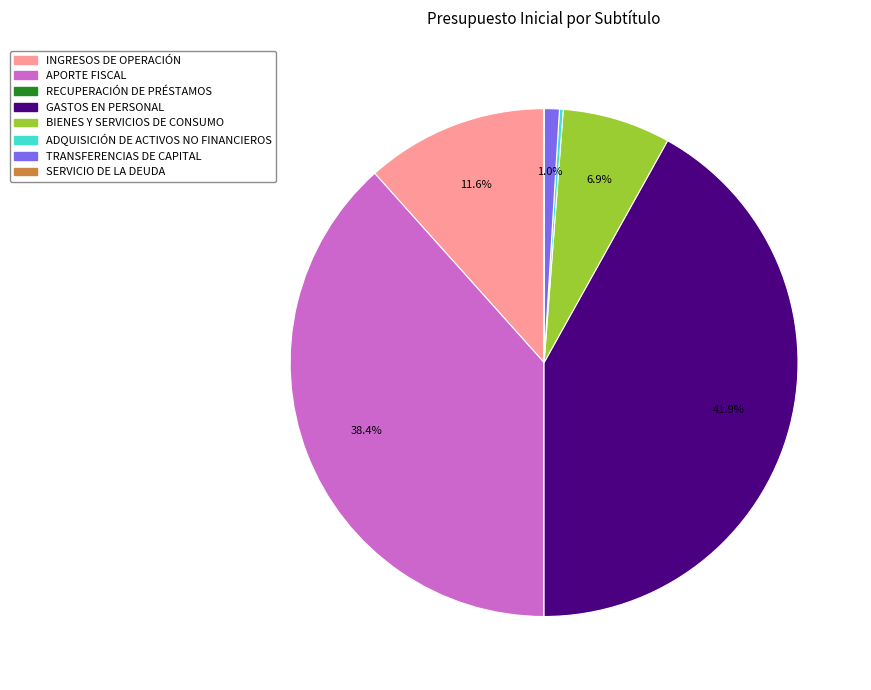

To the nearest percent, what is the difference between the largest and smallest slice percentages?

42%